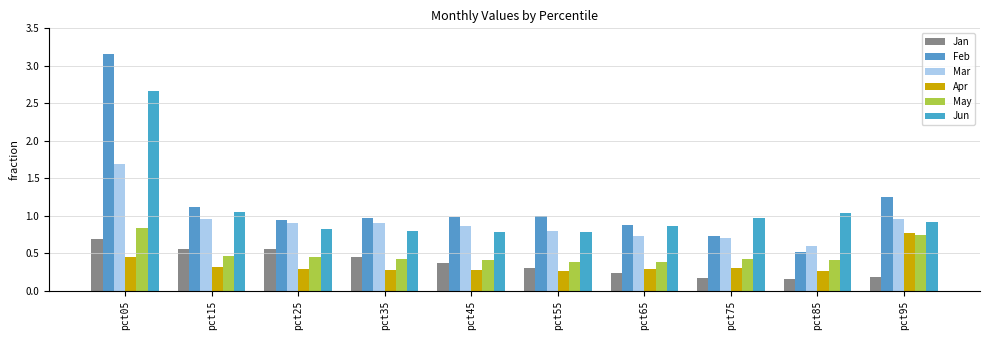

Are the bars grouped side by side (vs. stacked)?

Yes